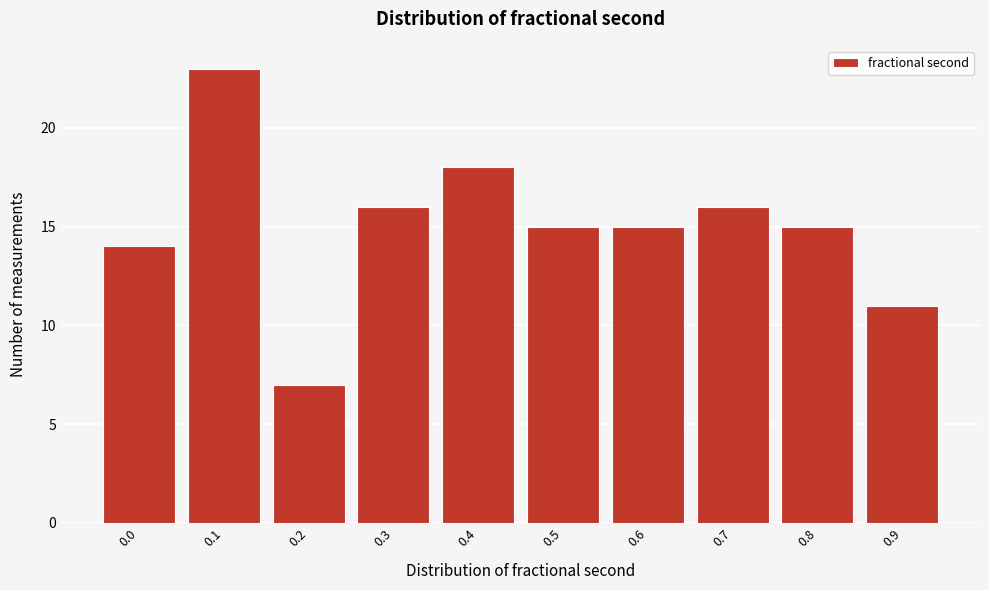

Reading left to right, transcribe all the data shown in this chart.

14	23	7	16	18	15	15	16	15	11